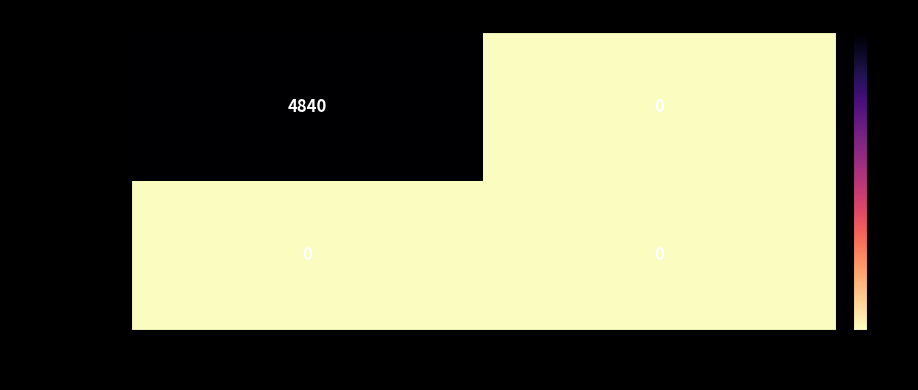

Which label corresponds to the largest value in the chart?

-1